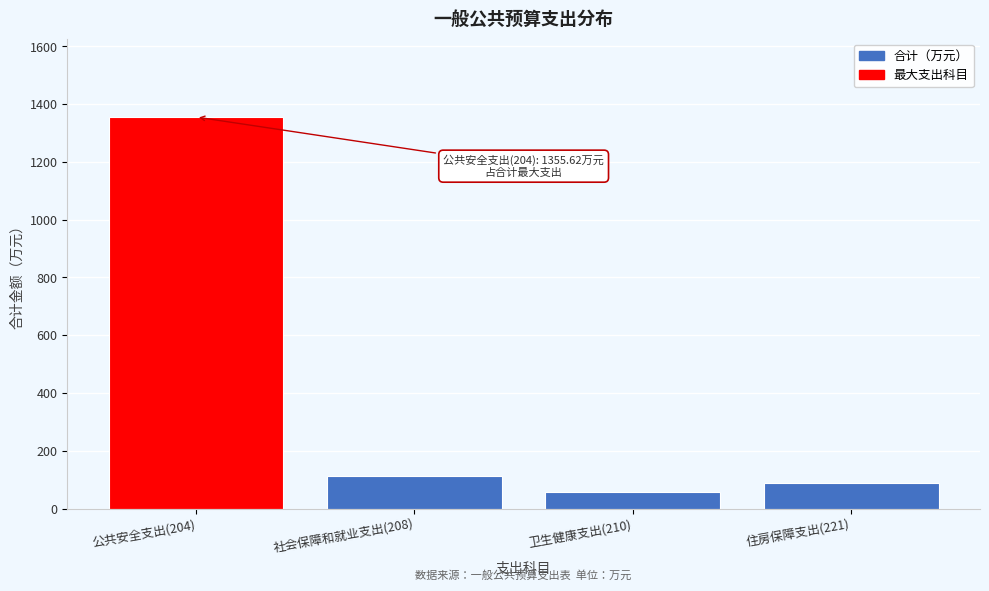

Reading left to right, list all the values displayed in this chart.

1355.6	112.6	57.2	87.5